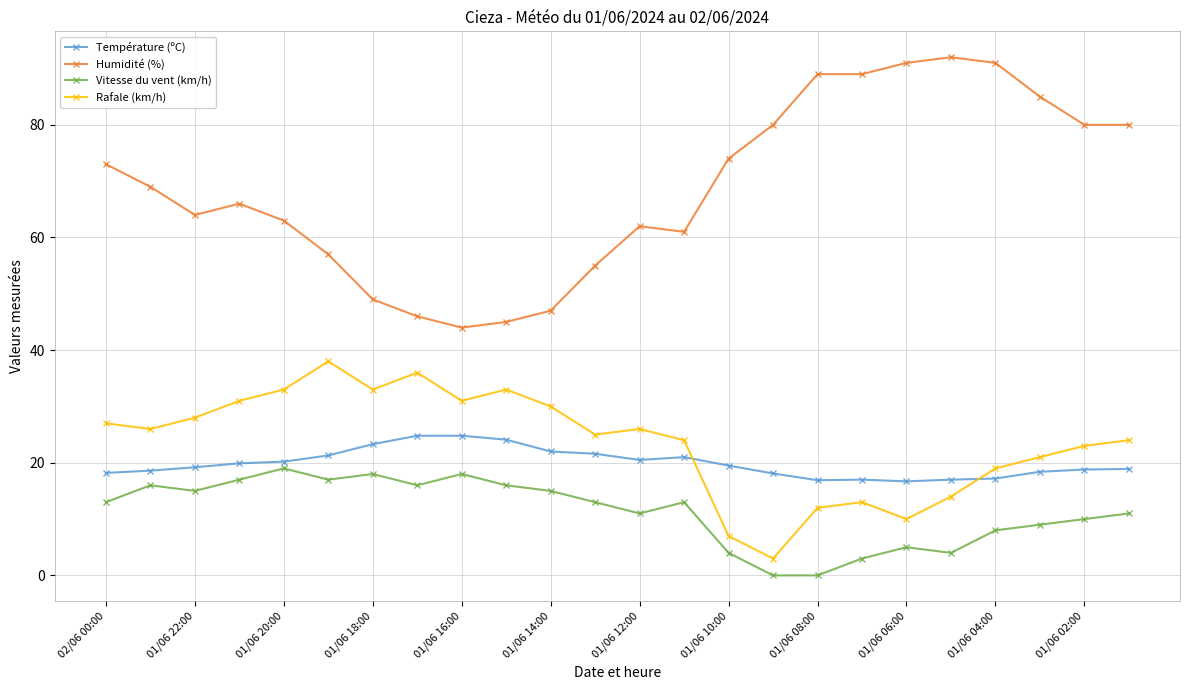

True or false: Humidité (%) and Rafale (km/h) cross at least once.

False